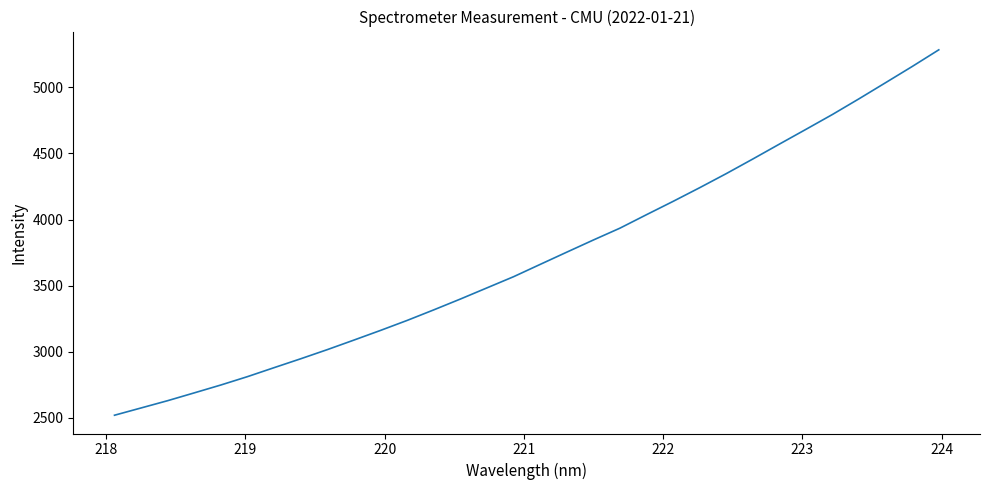

What is the minimum value shown in the chart?

2520.8